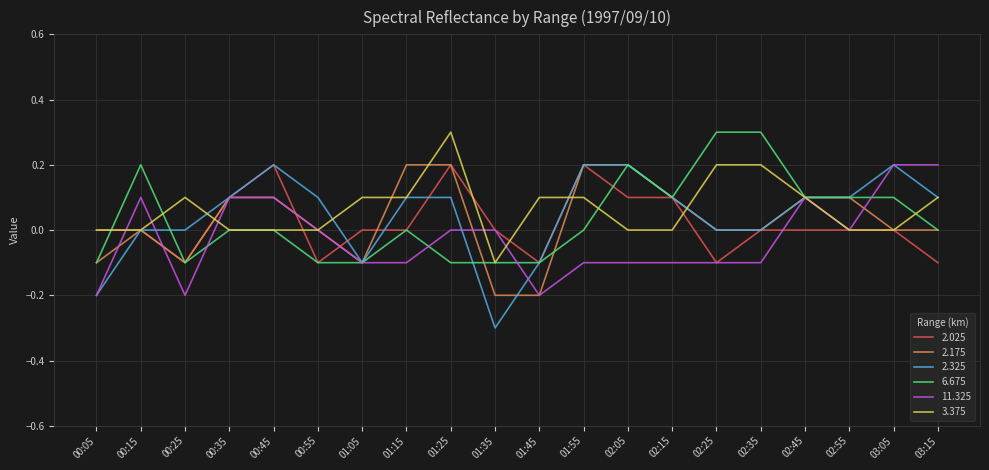

What is the greatest value displayed?

0.3